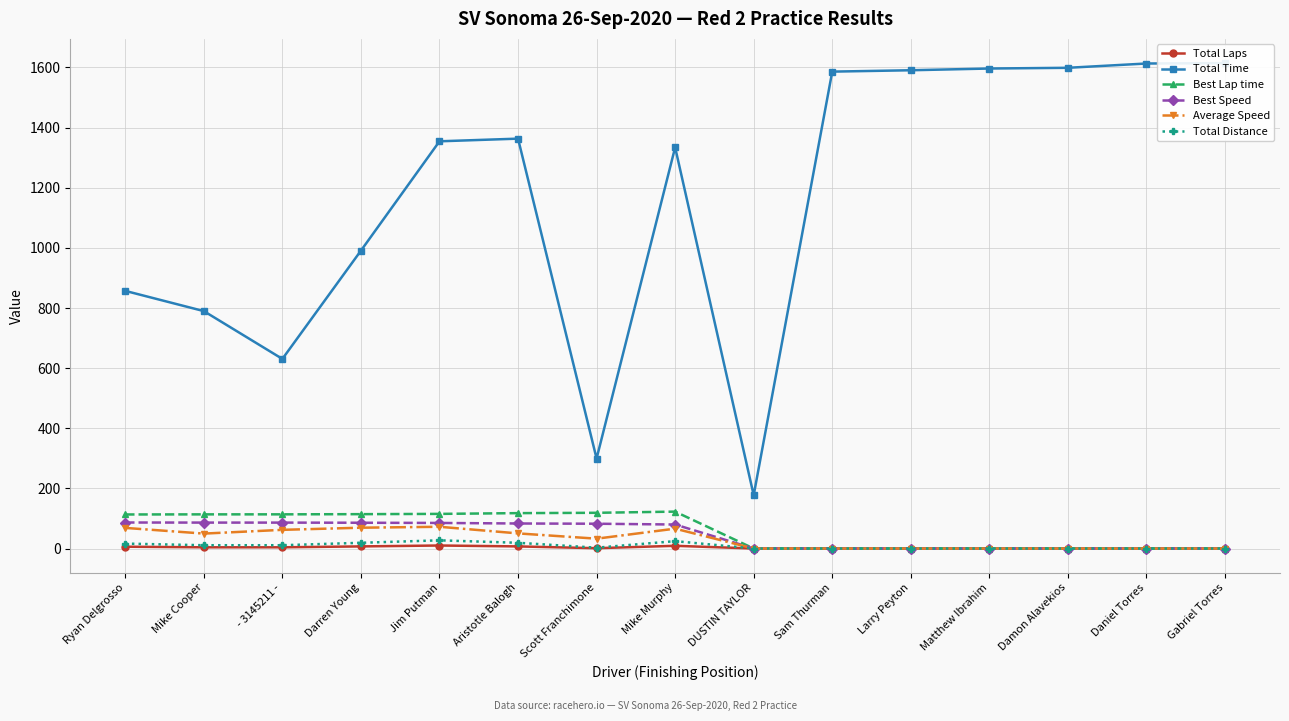

Reading right to left, extract all data points from this chart.

Total Laps: 0.0	0.0	0.0	0.0	0.0	0.0	0.0	9.0	1.0	7.0	10.0	7.0	4.0	4.0	6.0
Total Time: 1614.5	1613.3	1599.0	1596.6	1590.8	1586.3	177.3	1334.3	299.3	1363.4	1354.5	990.7	630.7	789.7	856.9
Best Lap time: 0.0	0.0	0.0	0.0	0.0	0.0	0.0	122.7	118.8	117.7	115.2	114.3	113.7	113.6	113.2
Best Speed: 0.0	0.0	0.0	0.0	0.0	0.0	0.0	79.8	82.4	83.2	85.0	85.7	86.2	86.2	86.5
Average Speed: 0.0	0.0	0.0	0.0	0.0	0.0	0.0	66.0	32.7	50.3	72.3	69.2	62.1	49.6	68.6
Total Distance: 0.0	0.0	0.0	0.0	0.0	0.0	0.0	24.5	2.7	19.0	27.2	19.0	10.9	10.9	16.3